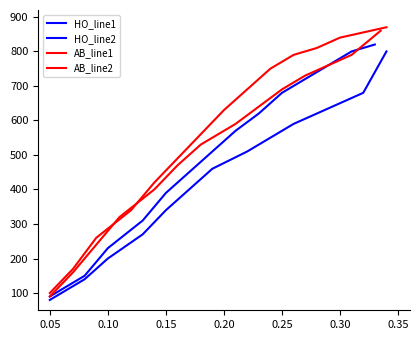

List the series in order of their peak value, lowest first.

HO_line2, HO_line1, AB_line2, AB_line1